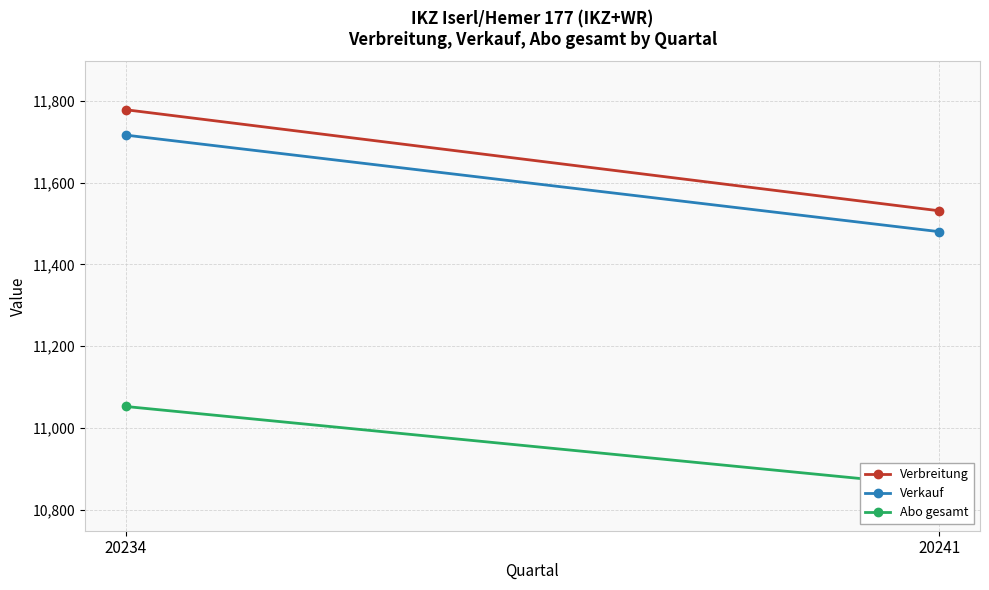

How many lines are shown in the chart?

3